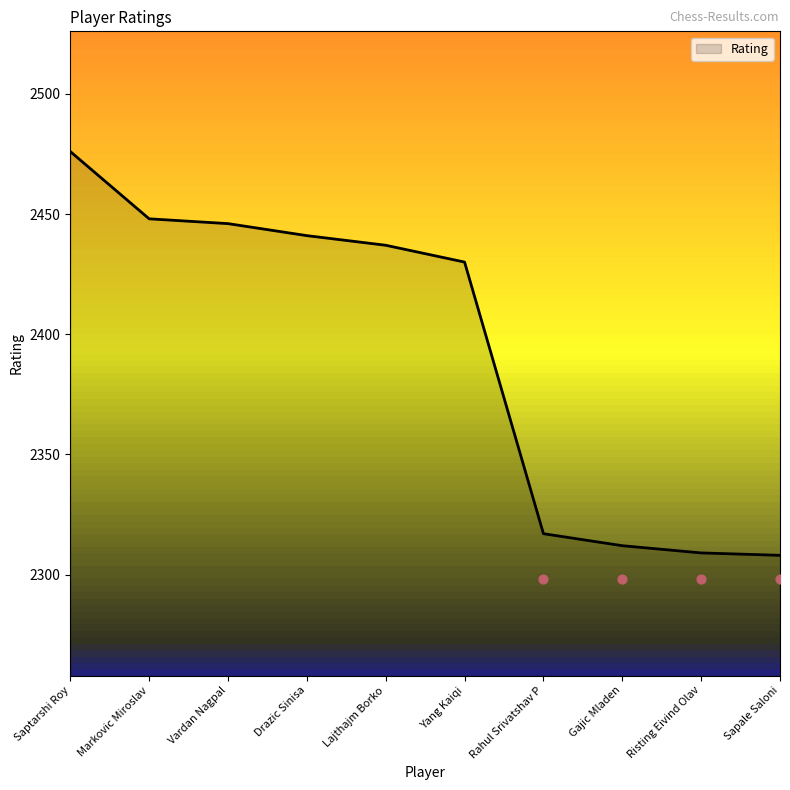

Which has a higher value, Sapale Saloni or Risting Eivind Olav?

Risting Eivind Olav